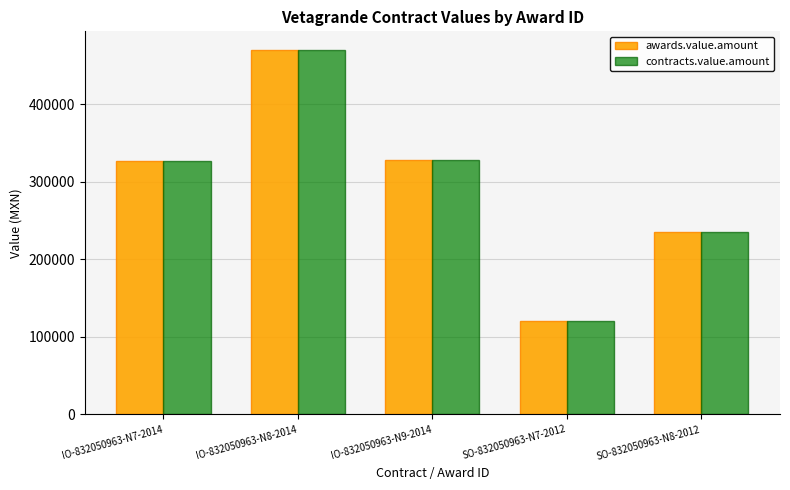

Are the bars grouped side by side (vs. stacked)?

Yes